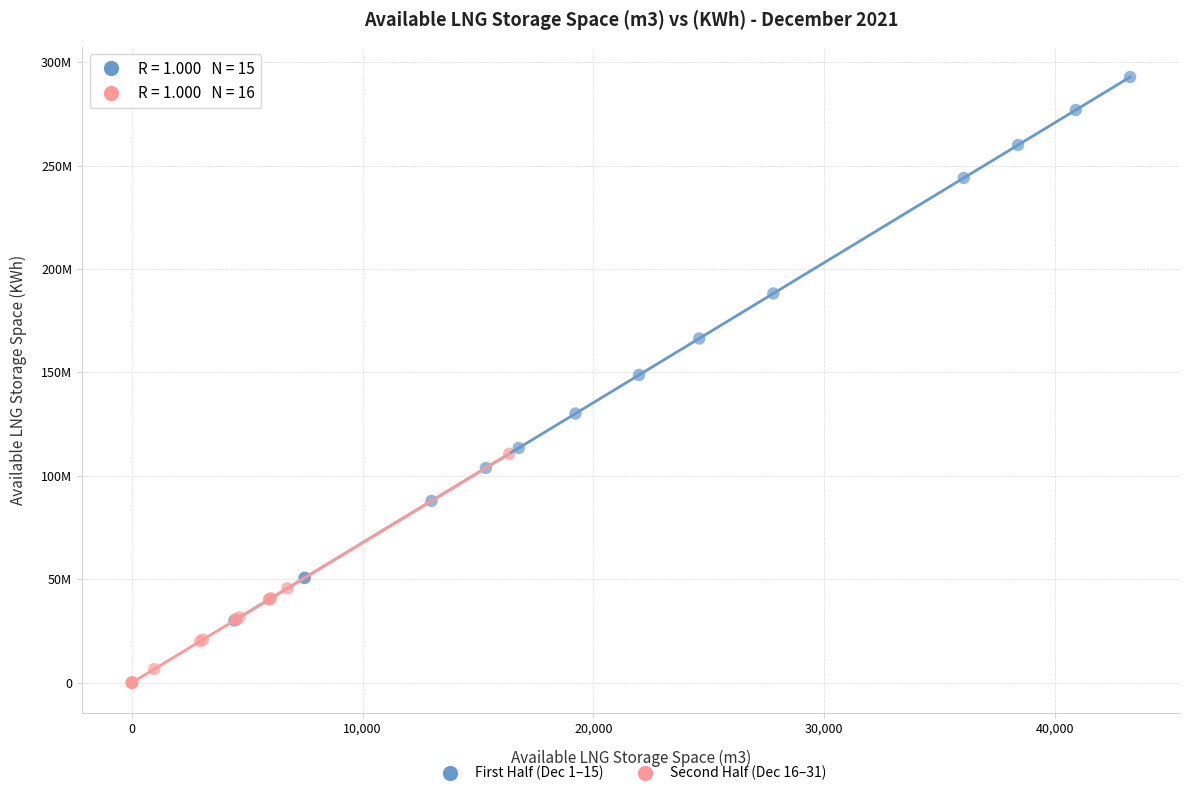

Which series has the largest Y range (max minus min)?

First Half (Dec 1–15)